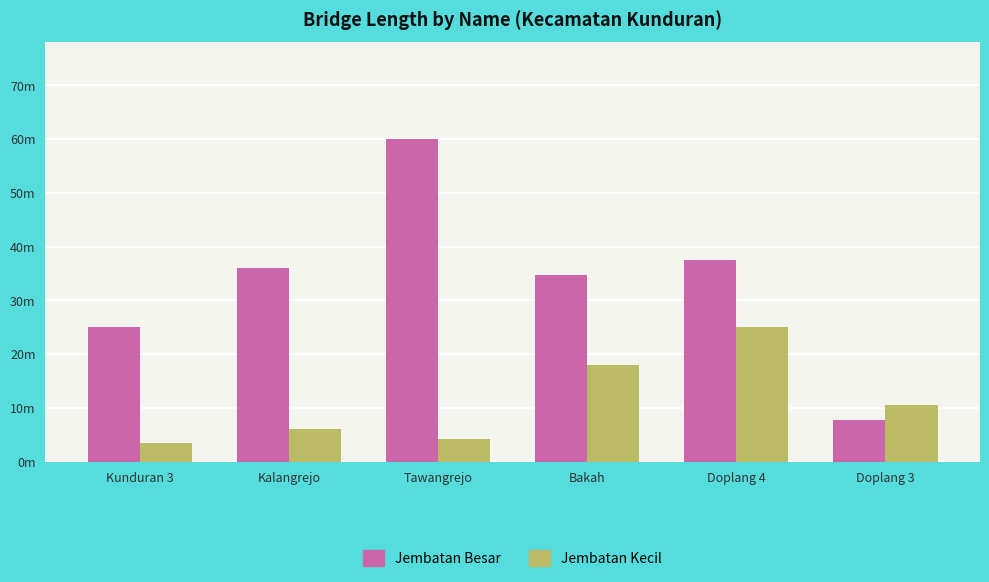

At how many categories does at least one series exceed 10?

6